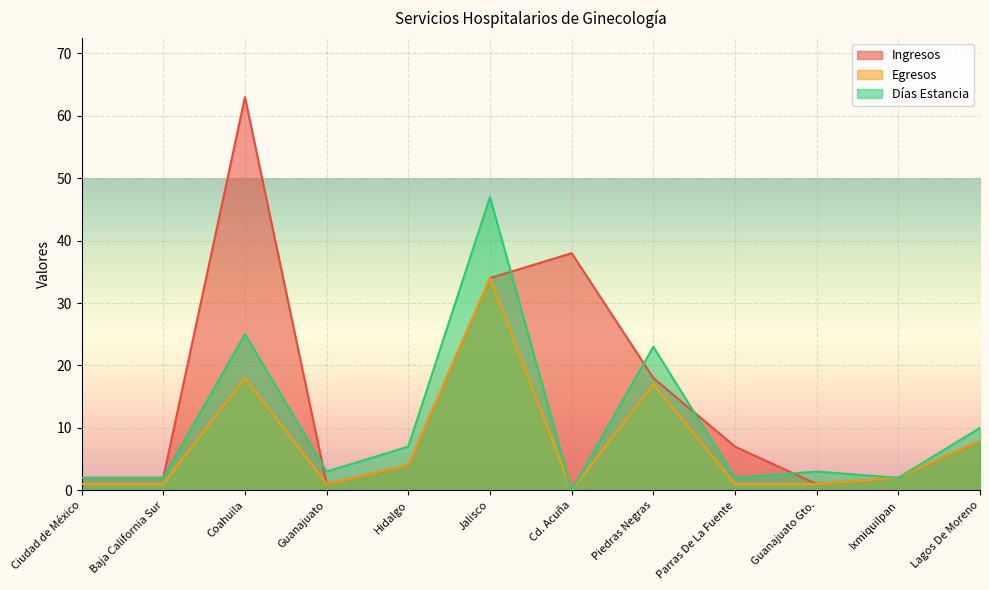

True or false: Días Estancia has more than 0 interior local peaks.

True